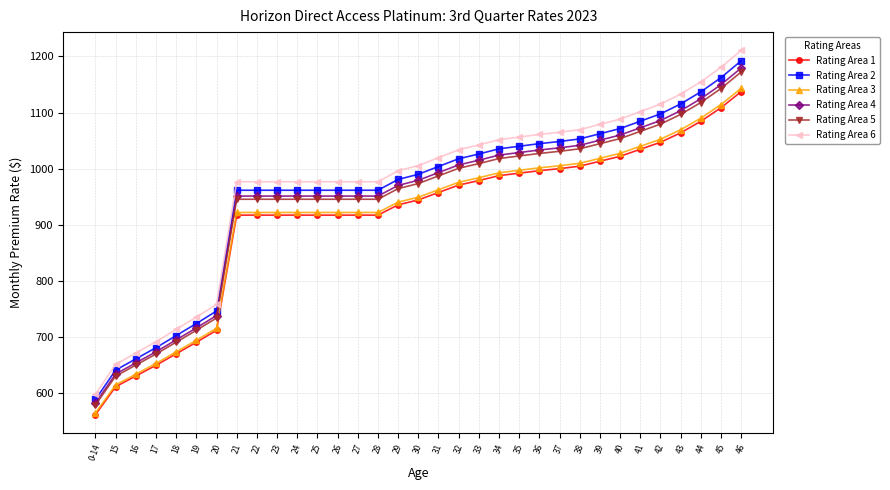

What is the sum of the Rating Area 6 values at 38 and 45?

2250.1